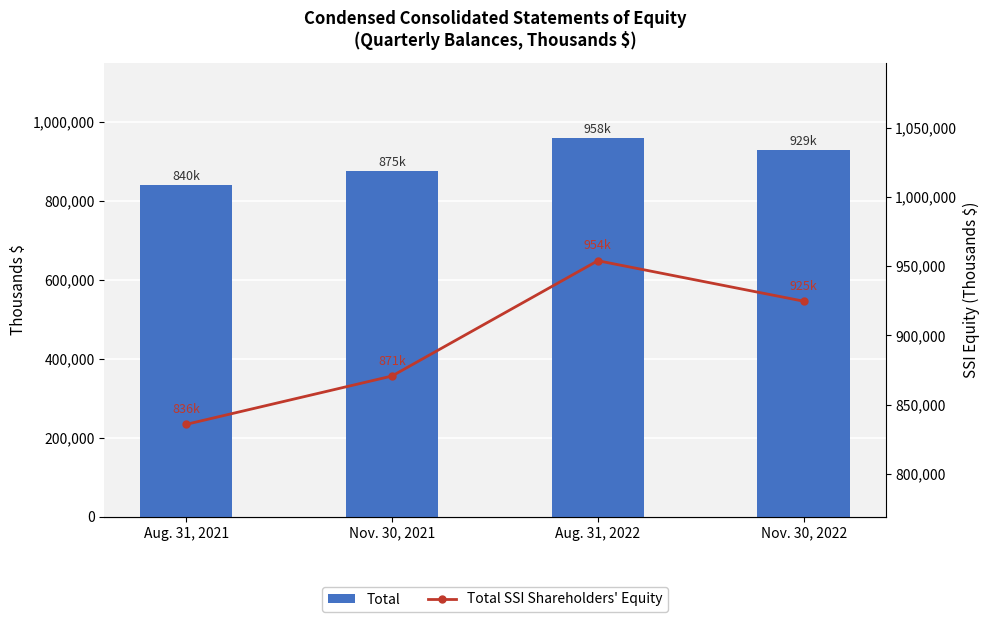

Reading right to left, transcribe all the data shown in this chart.

Total: Nov. 30, 2022=928504	Aug. 31, 2022=958474	Nov. 30, 2021=874756	Aug. 31, 2021=839779
Total SSI Shareholders' Equity: Nov. 30, 2022=924739	Aug. 31, 2022=953979	Nov. 30, 2021=870690	Aug. 31, 2021=835764